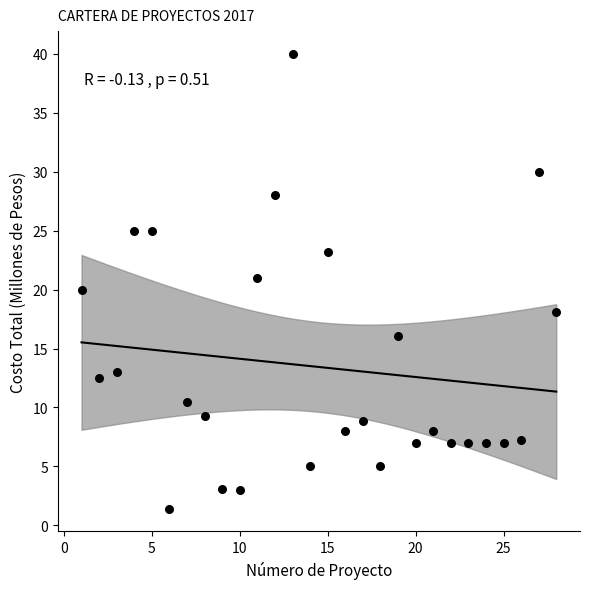

What is the range of Y values (max minus min)?

38.6